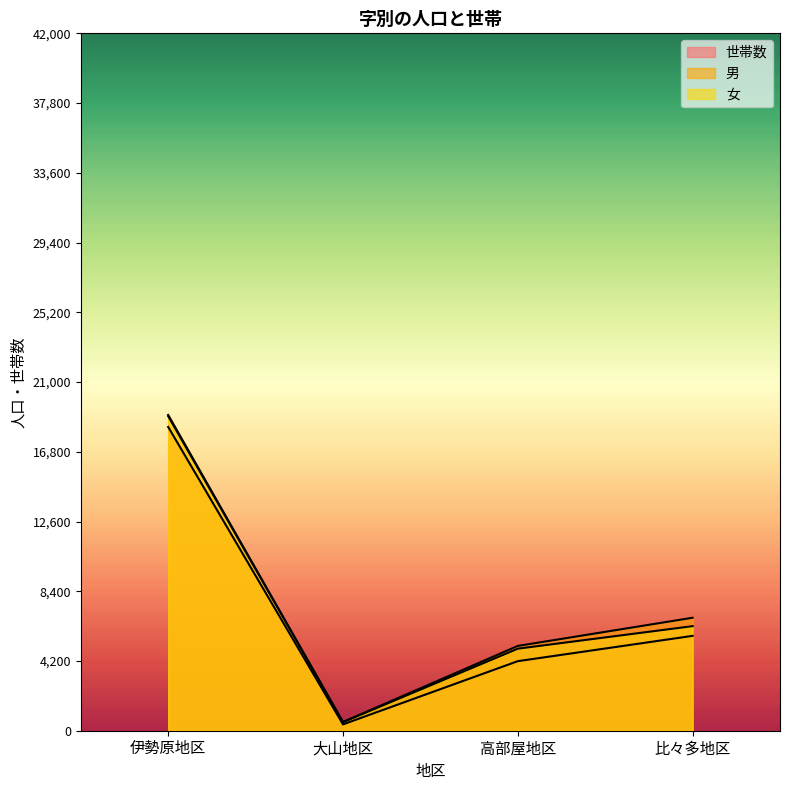

What is the lowest value of the 世帯数 series?

381